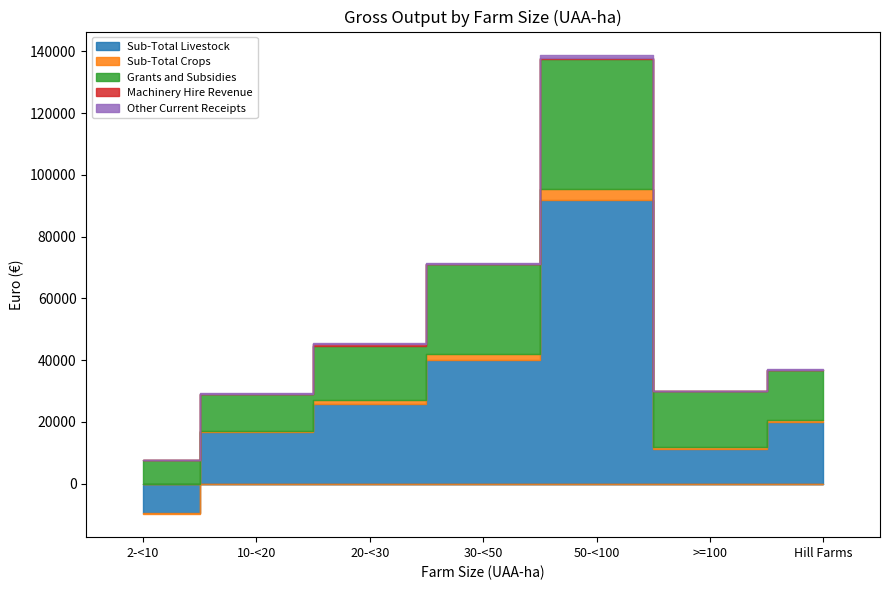

True or false: Other Current Receipts and Grants and Subsidies intersect in this chart.

False